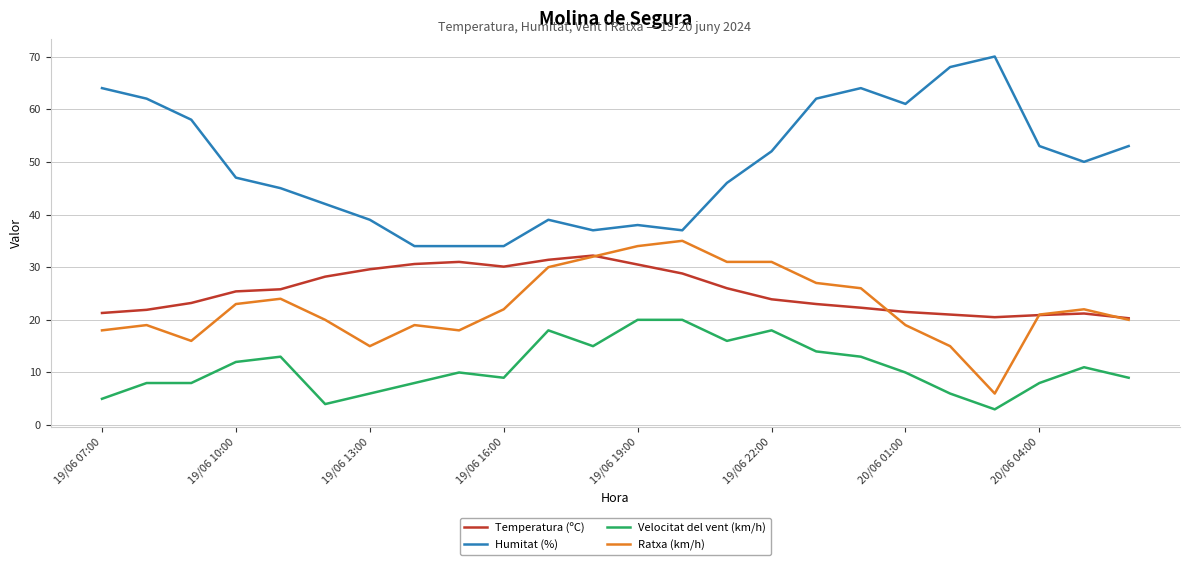

Is this an area chart (filled region under the line)?

No